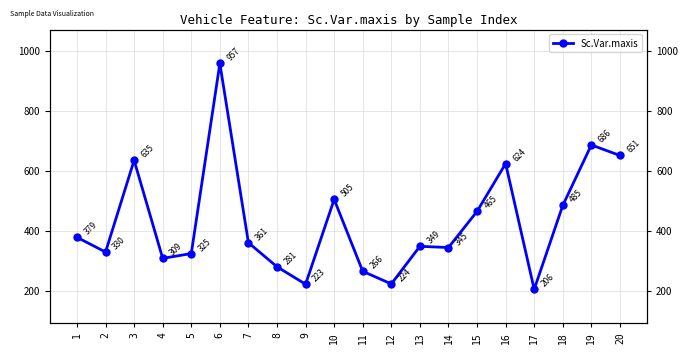

Reading left to right, extract all data points from this chart.

379	330	635	309	325	957	361	281	223	505	266	224	349	345	465	624	206	485	686	651